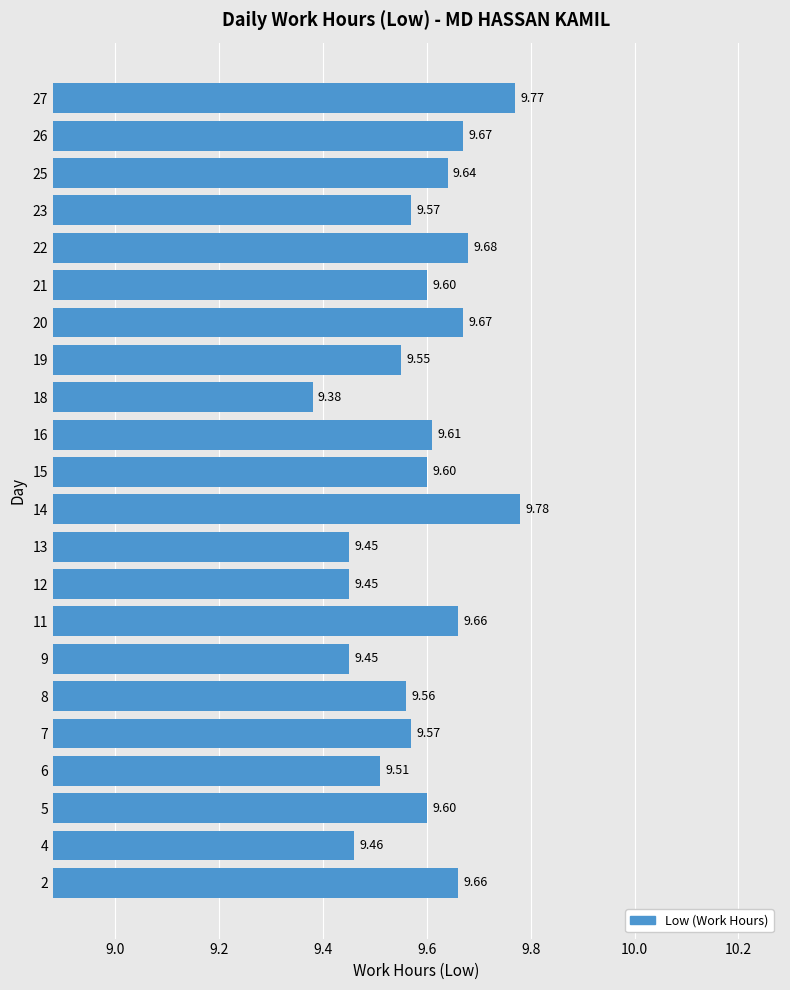

What is the ratio of the value at 4 to the value at 19?

1.0